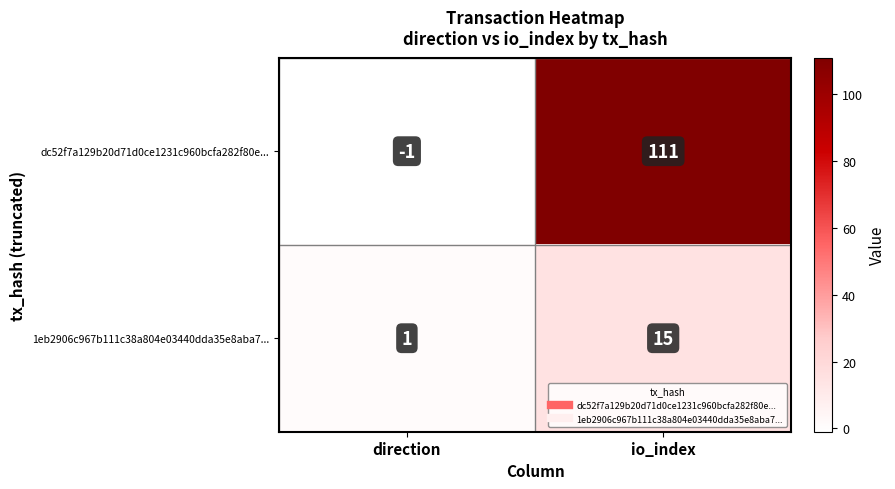

The value of dc52f7a129b20d71d0ce1231c960bcfa282f80e... at io_index is 111. True or false?

True